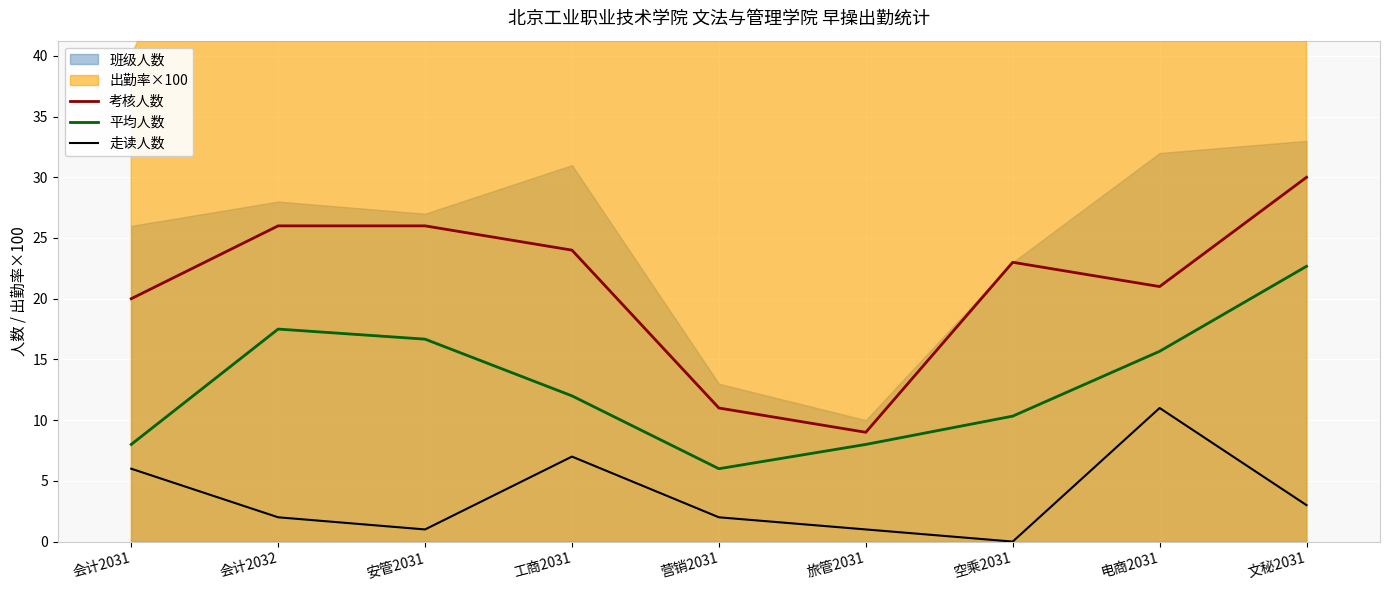

At which label is 走读人数 closest to 5?

会计2031